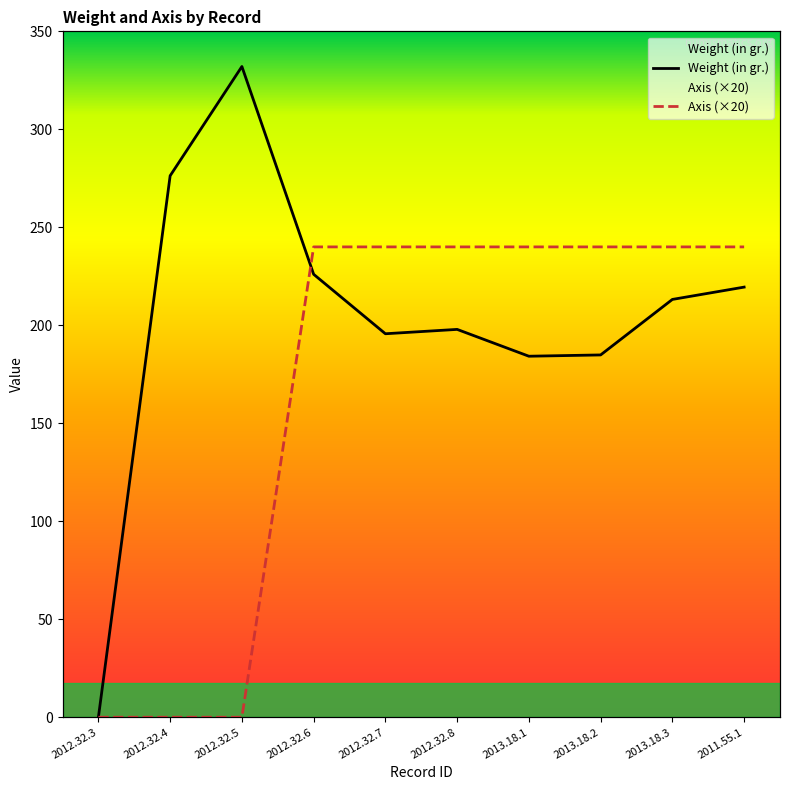

What is the difference between the maximum and minimum values in the Axis series?

240.0